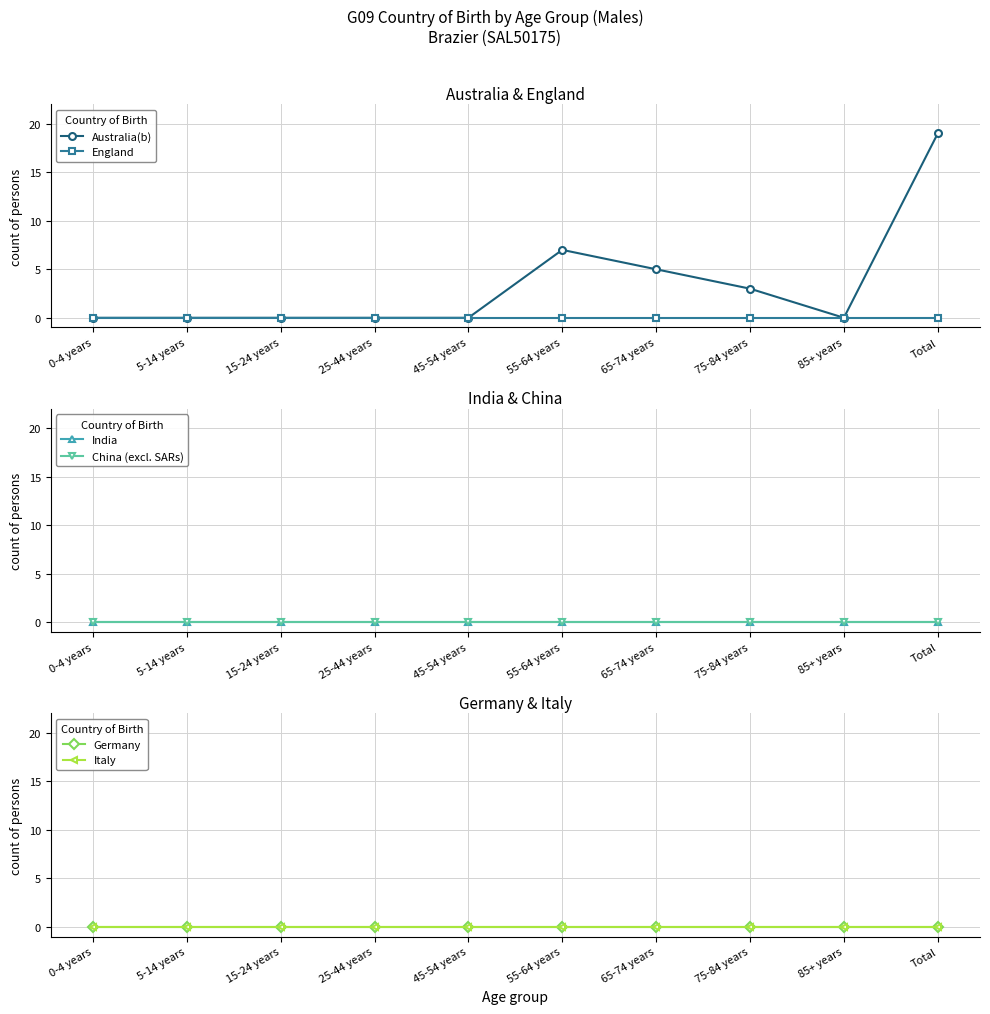

What is the label of the 5th point from the left?

45-54 years